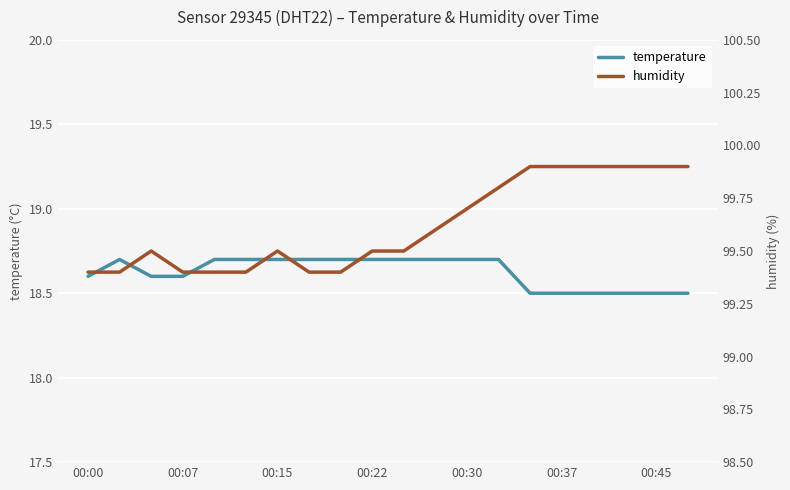

Rank the series by their maximum value, from highest to lowest.

humidity, temperature